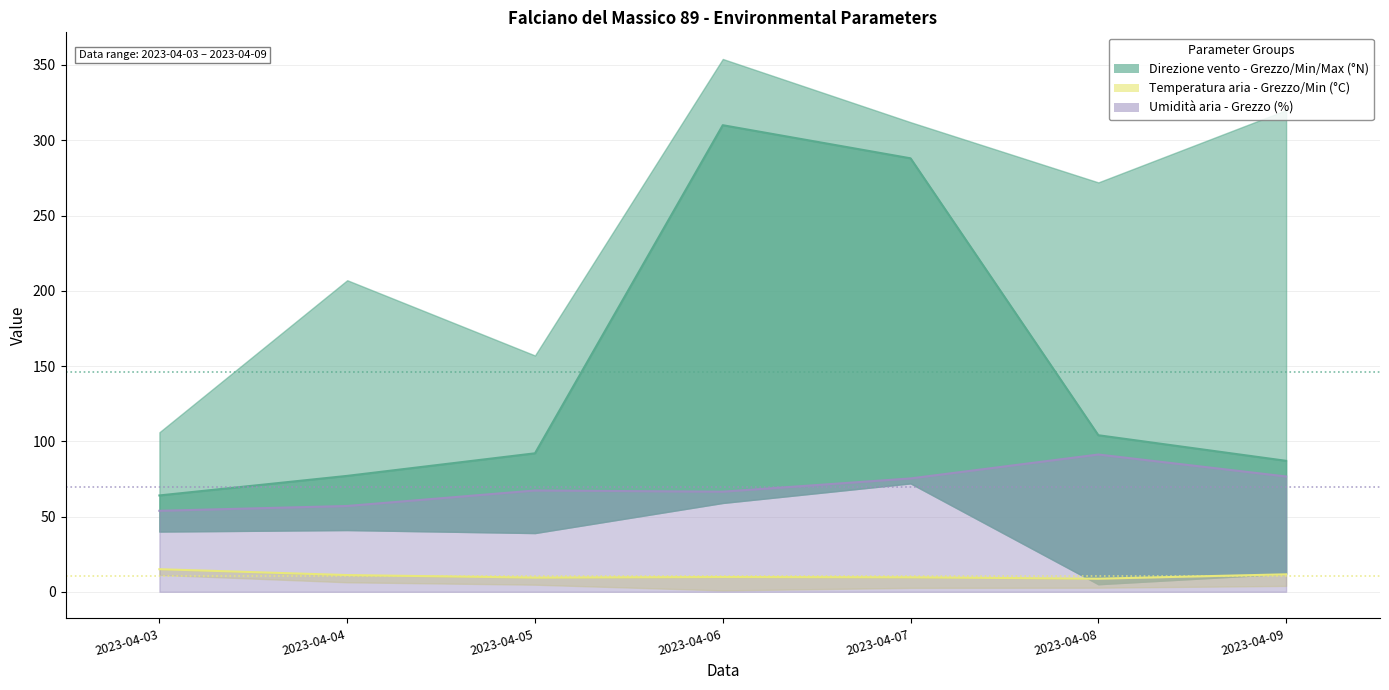

How many lines are shown in the chart?

3